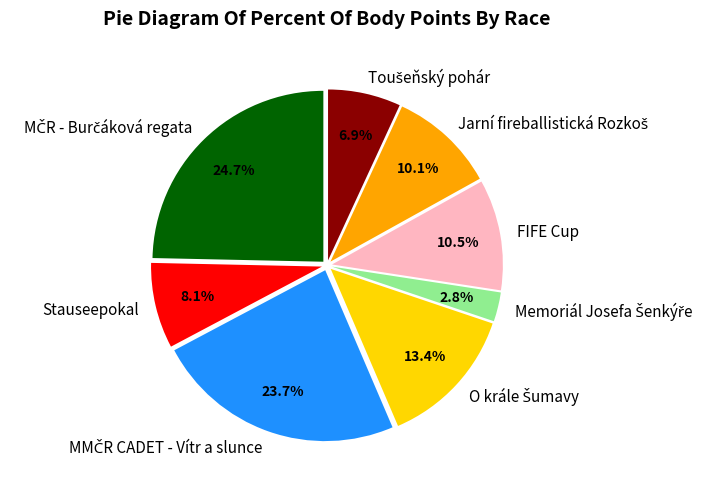

What percentage do FIFE Cup and Stauseepokal together represent?

18.6%